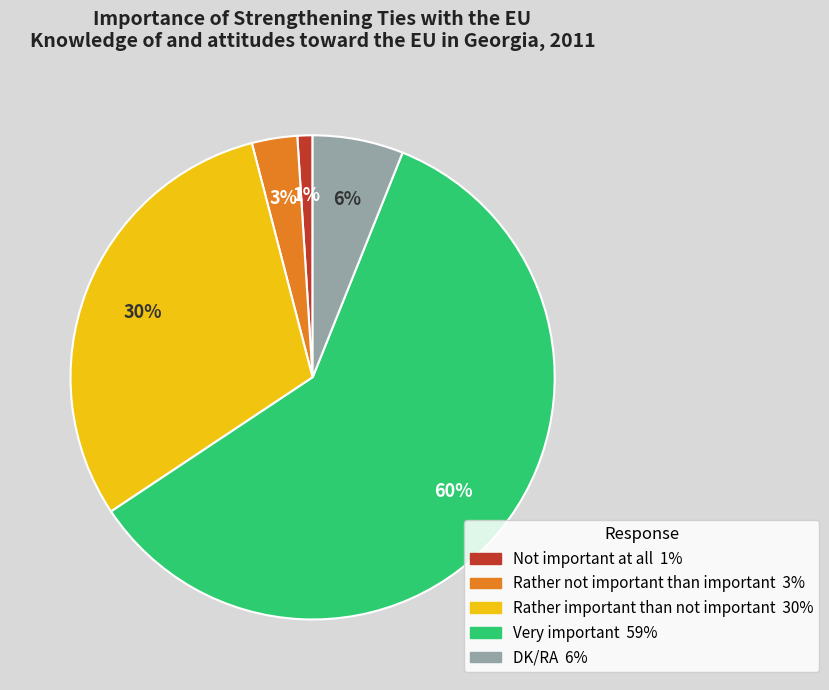

What is the largest slice in the pie chart?

Very important